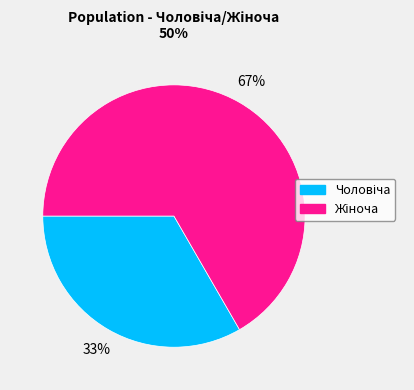

To the nearest percent, what is the average slice percentage?

50%